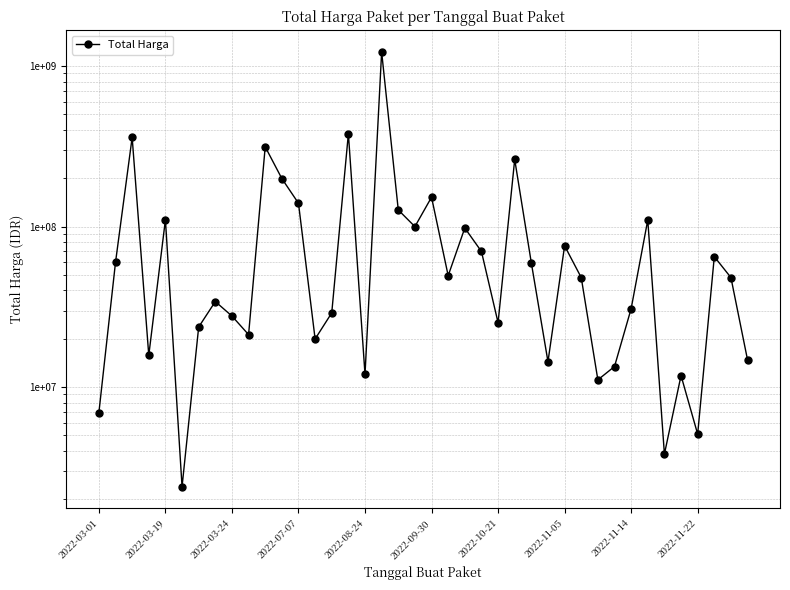

What is the difference between the maximum and minimum values?

1222286250